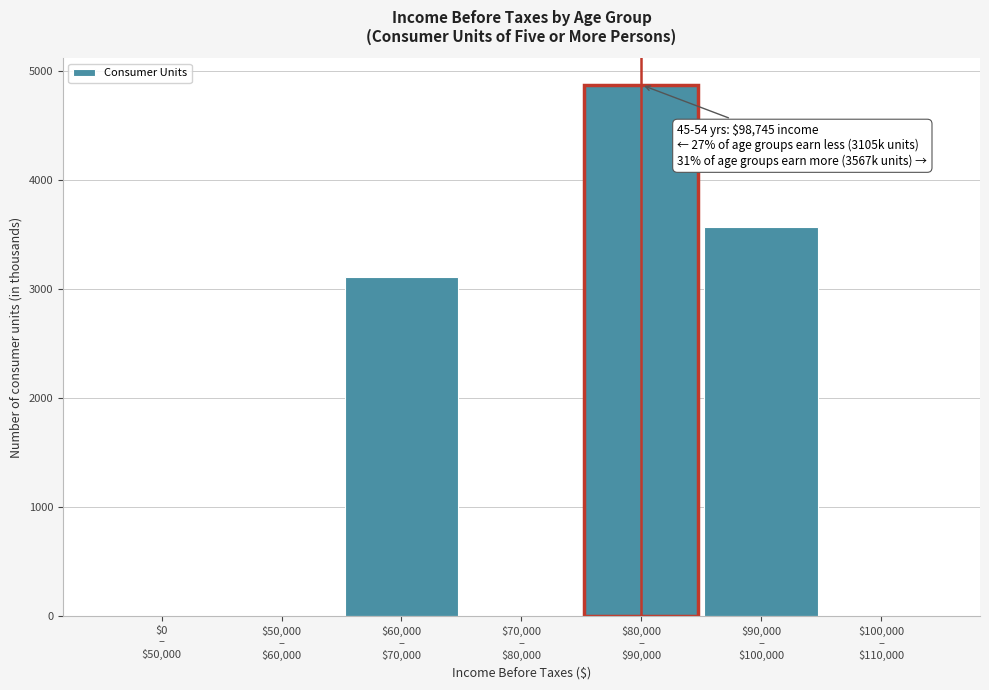

What is the greatest value displayed?

4869